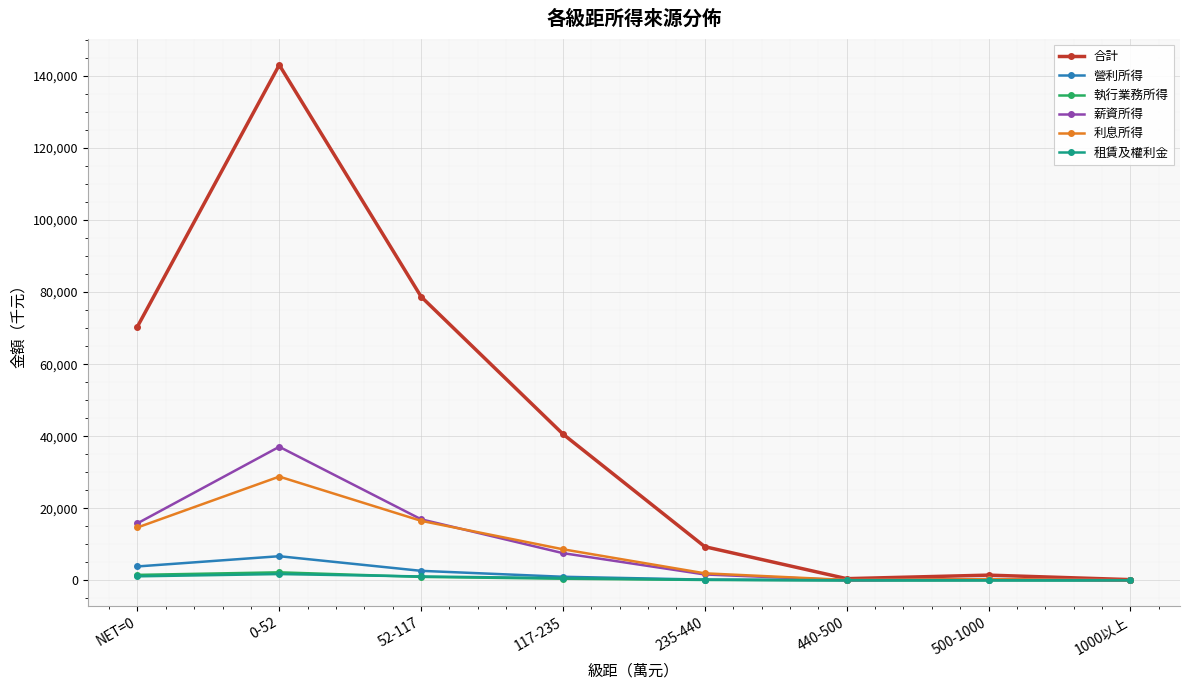

What is the label of the 8th point from the left?

1000以上